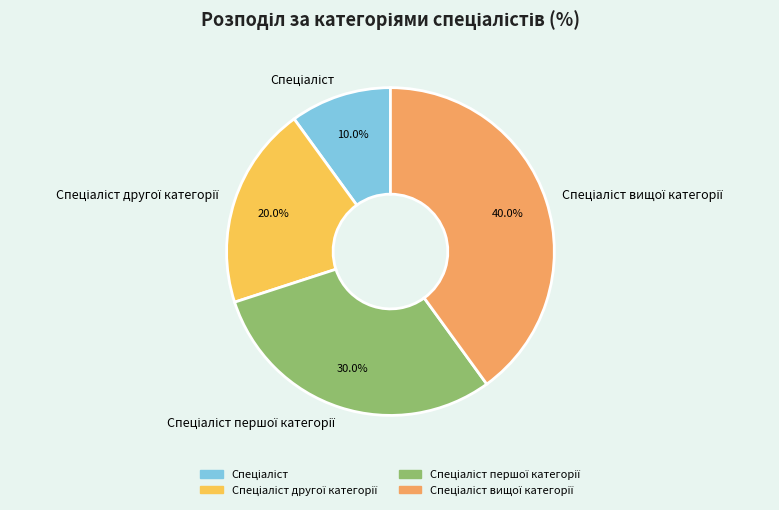

Is there a majority slice in this chart?

No